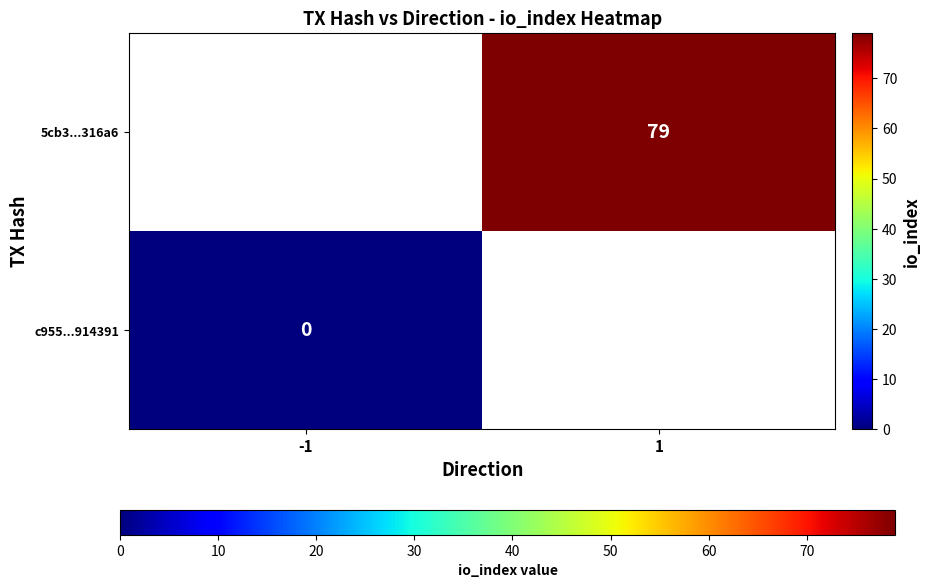

Is it true that 5cb3...316a6 equals 136 at 1?

False